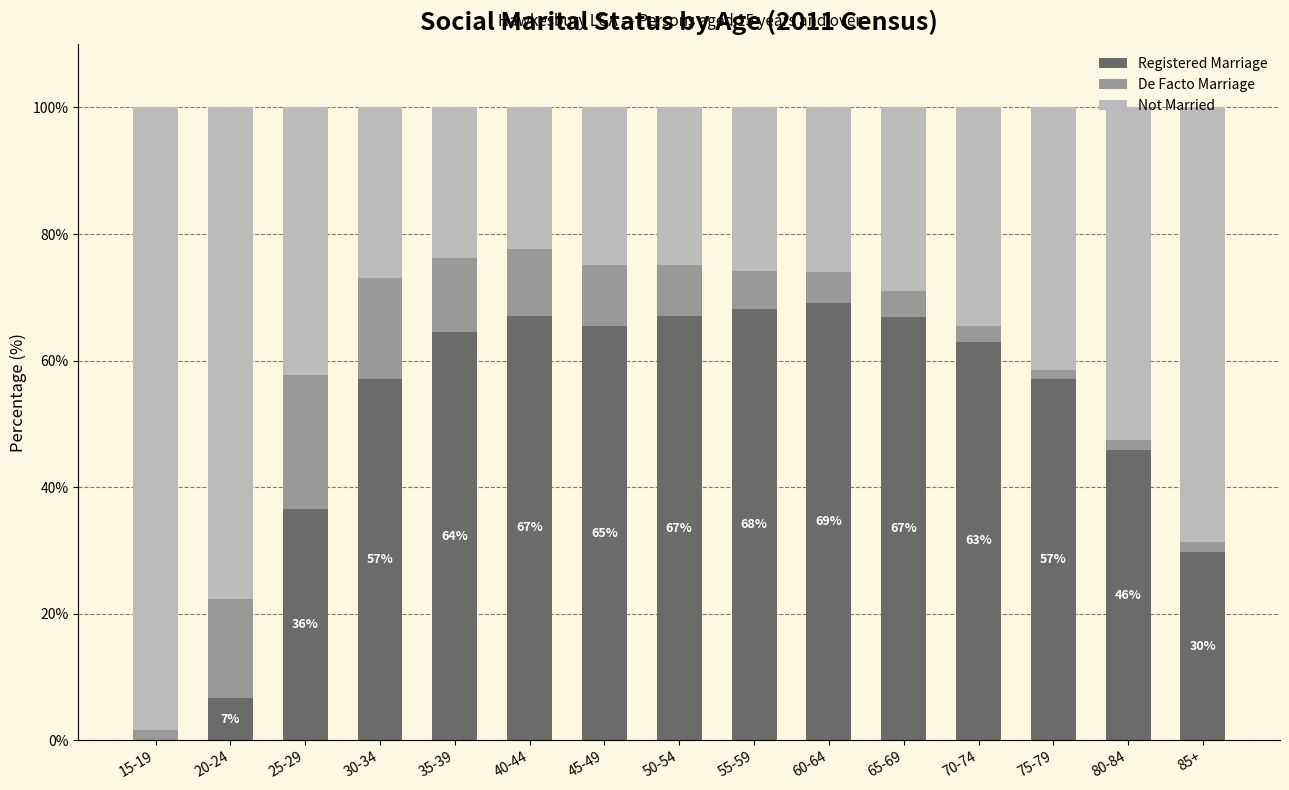

What is the highest value of the Registered Marriage series?

69.2